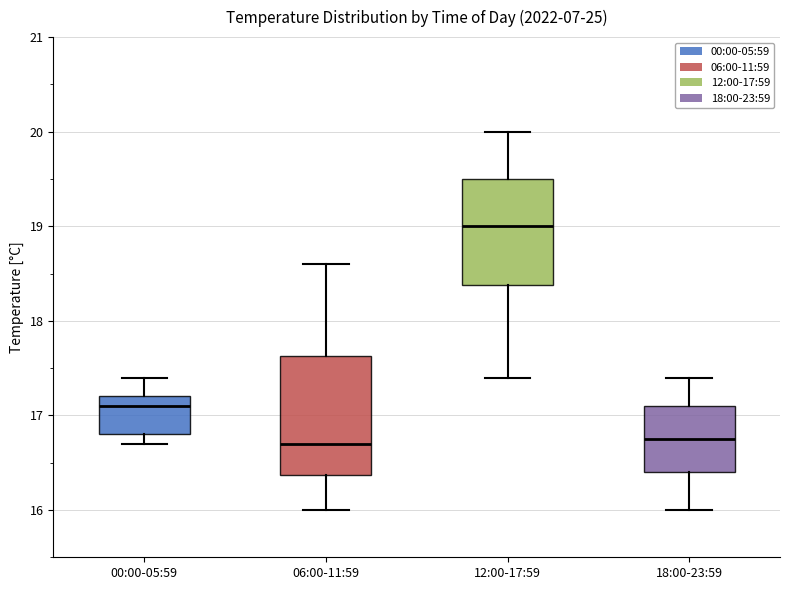

Which box has the highest median line?

12:00-17:59